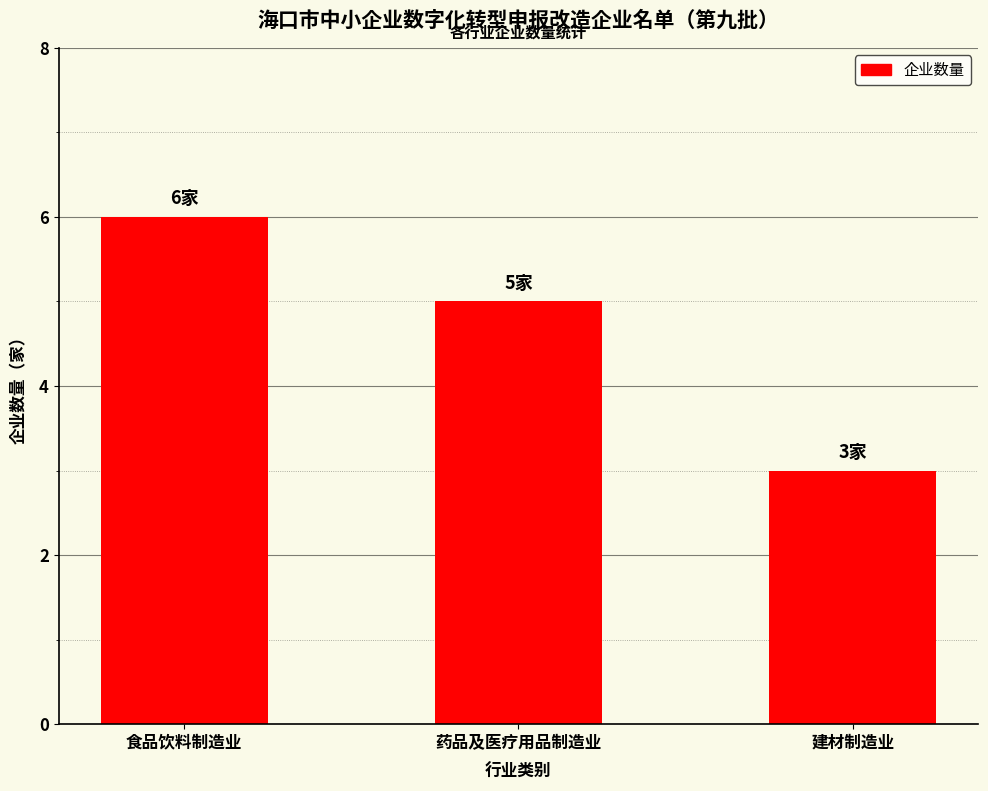

The value at 食品饮料制造业 is 6. True or false?

True